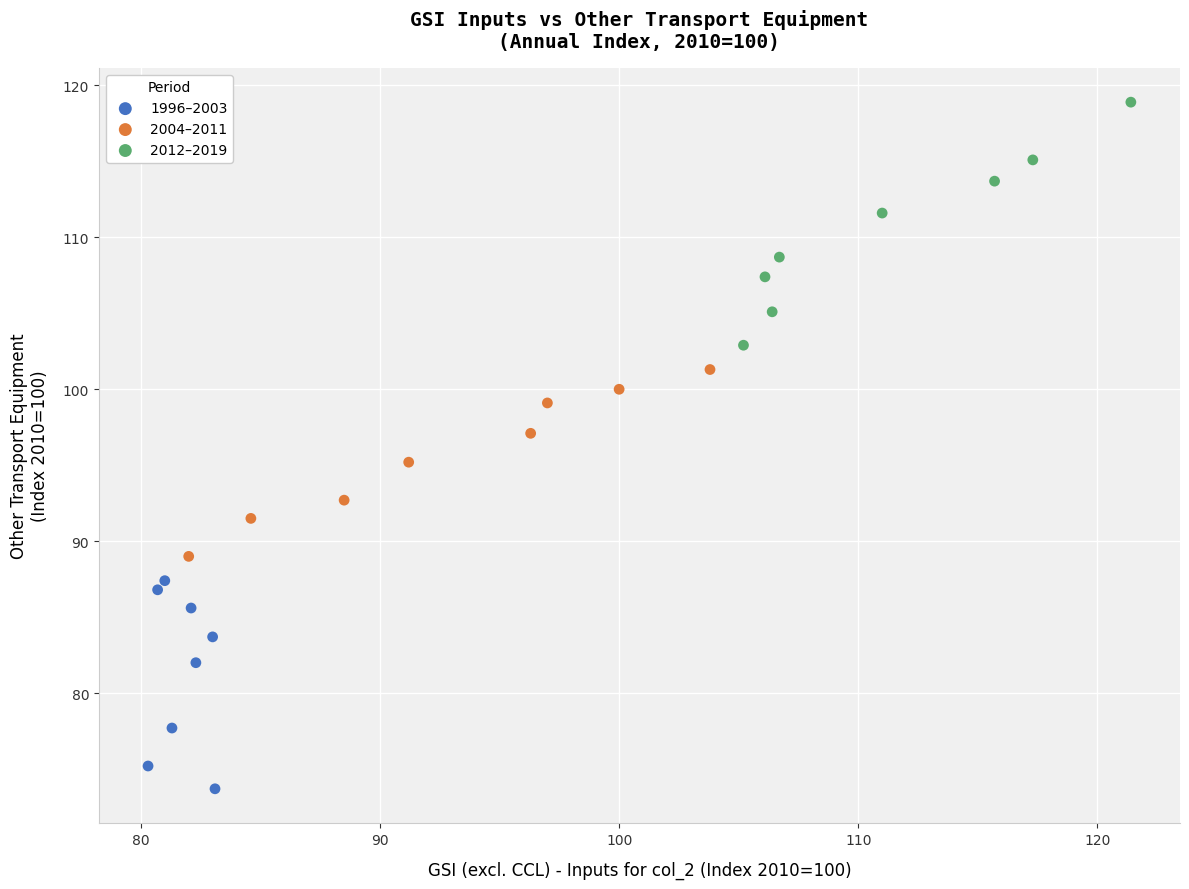

Which series reaches the minimum Y coordinate?

1996–2003